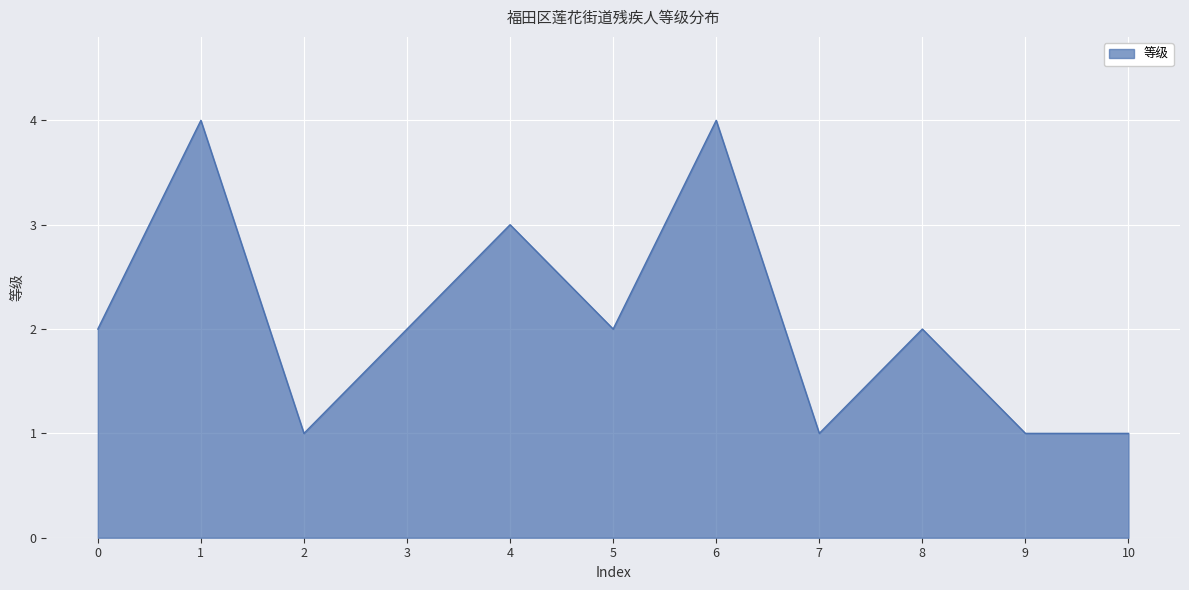

What is the maximum value shown in the chart?

4